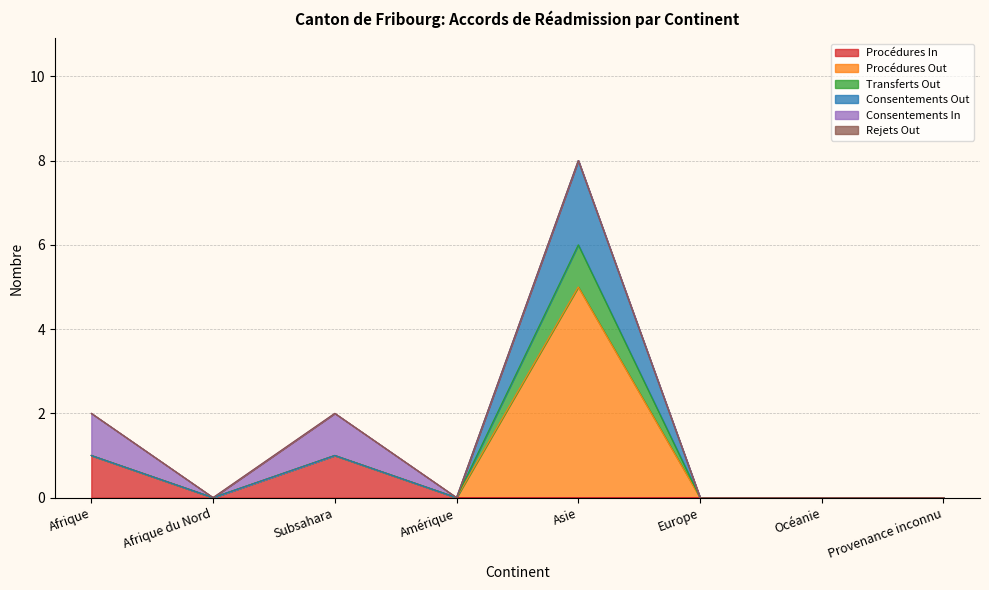

True or false: Procédures Out has more than 0 points higher than both neighbors.

True